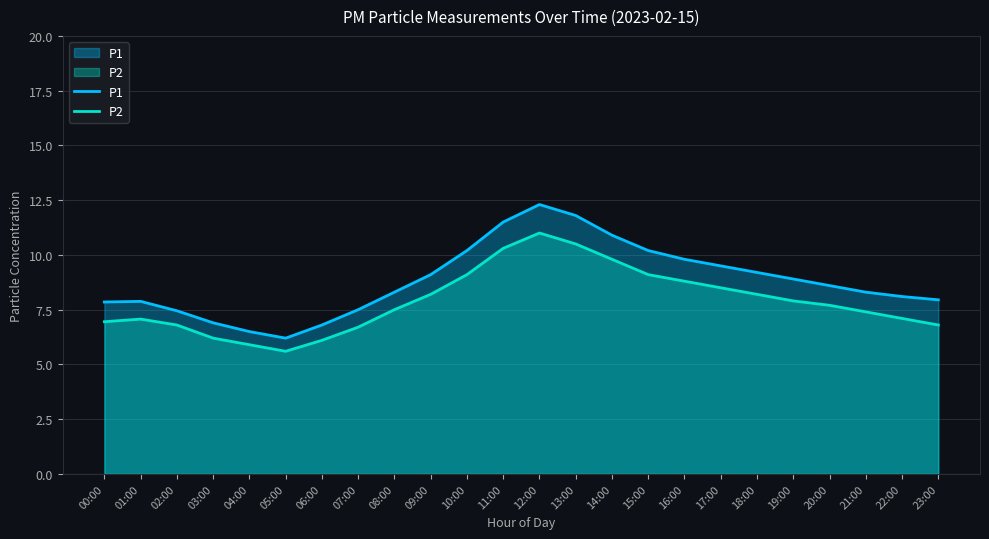

Where is the first local maximum for P2?

01:00